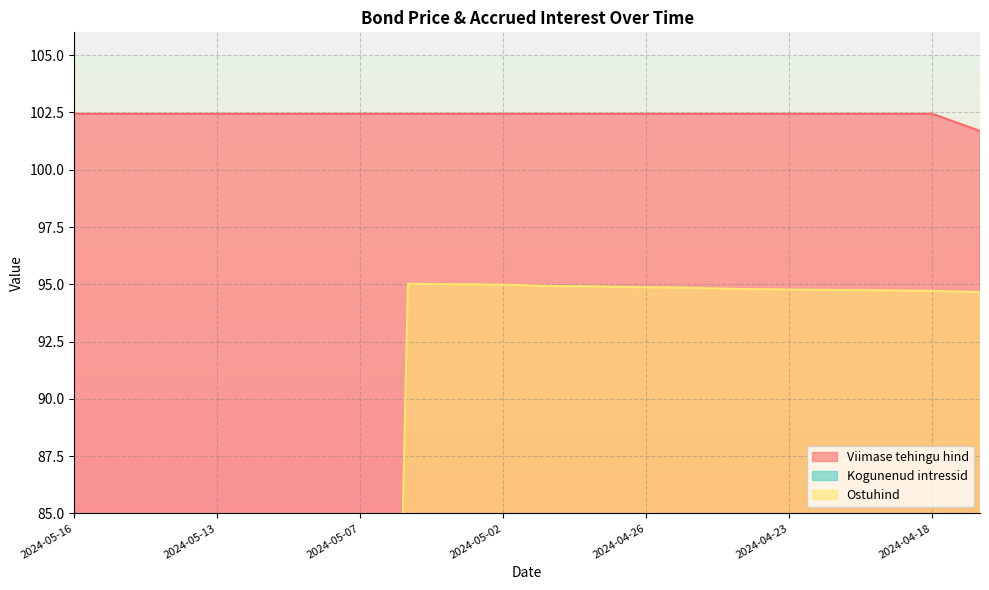

Reading left to right, transcribe all the data shown in this chart.

Viimase tehingu hind: 2024-05-16=102.4	2024-05-15=102.4	2024-05-14=102.4	2024-05-13=102.4	2024-05-10=102.4	2024-05-08=102.4	2024-05-07=102.4	2024-05-06=102.4	2024-05-03=102.4	2024-05-02=102.4	2024-04-30=102.4	2024-04-29=102.4	2024-04-26=102.4	2024-04-25=102.4	2024-04-24=102.4	2024-04-23=102.4	2024-04-22=102.4	2024-04-19=102.4	2024-04-18=102.4	2024-04-17=101.7
Kogunenud intressid: 2024-05-16=2.2	2024-05-15=2.2	2024-05-14=2.2	2024-05-13=2.2	2024-05-10=2.1	2024-05-08=2.1	2024-05-07=2.0	2024-05-06=2.0	2024-05-03=2.0	2024-05-02=2.0	2024-04-30=1.9	2024-04-29=1.9	2024-04-26=1.9	2024-04-25=1.8	2024-04-24=1.8	2024-04-23=1.8	2024-04-22=1.8	2024-04-19=1.7	2024-04-18=1.7	2024-04-17=1.7
Ostuhind: 2024-05-16=0.0	2024-05-15=0.0	2024-05-14=0.0	2024-05-13=0.0	2024-05-10=0.0	2024-05-08=0.0	2024-05-07=0.0	2024-05-06=95.0	2024-05-03=95.0	2024-05-02=95.0	2024-04-30=94.9	2024-04-29=94.9	2024-04-26=94.9	2024-04-25=94.8	2024-04-24=94.8	2024-04-23=94.8	2024-04-22=94.8	2024-04-19=94.7	2024-04-18=94.7	2024-04-17=94.7